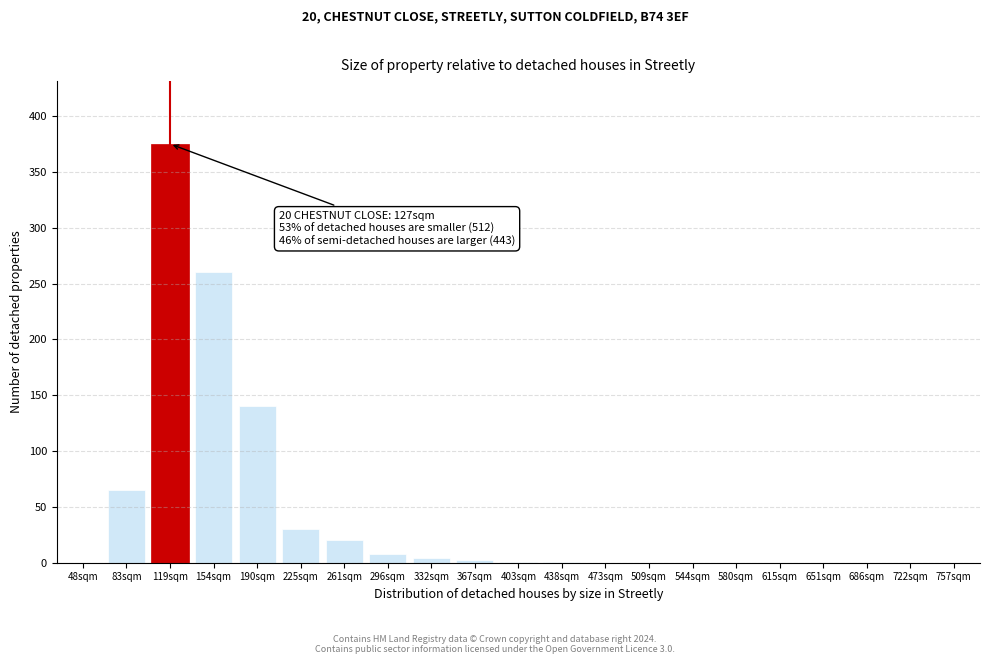

The chart shows a value of 8 at 296sqm. True or false?

True